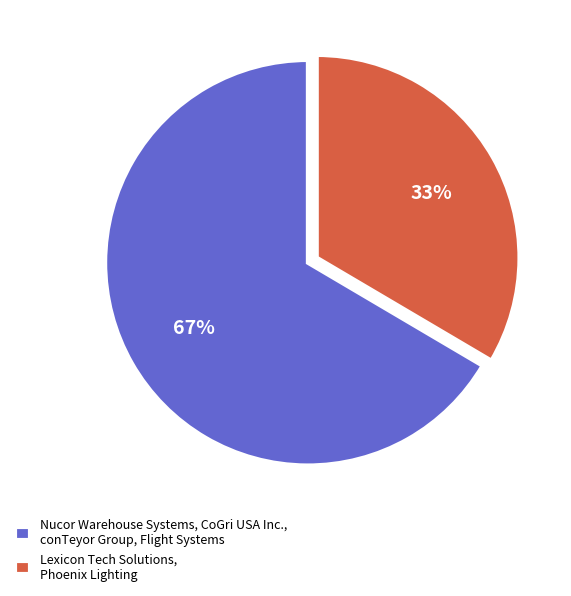

True or false: Lexicon Tech Solutions, Phoenix Lighting accounts for 33% of the total.

True